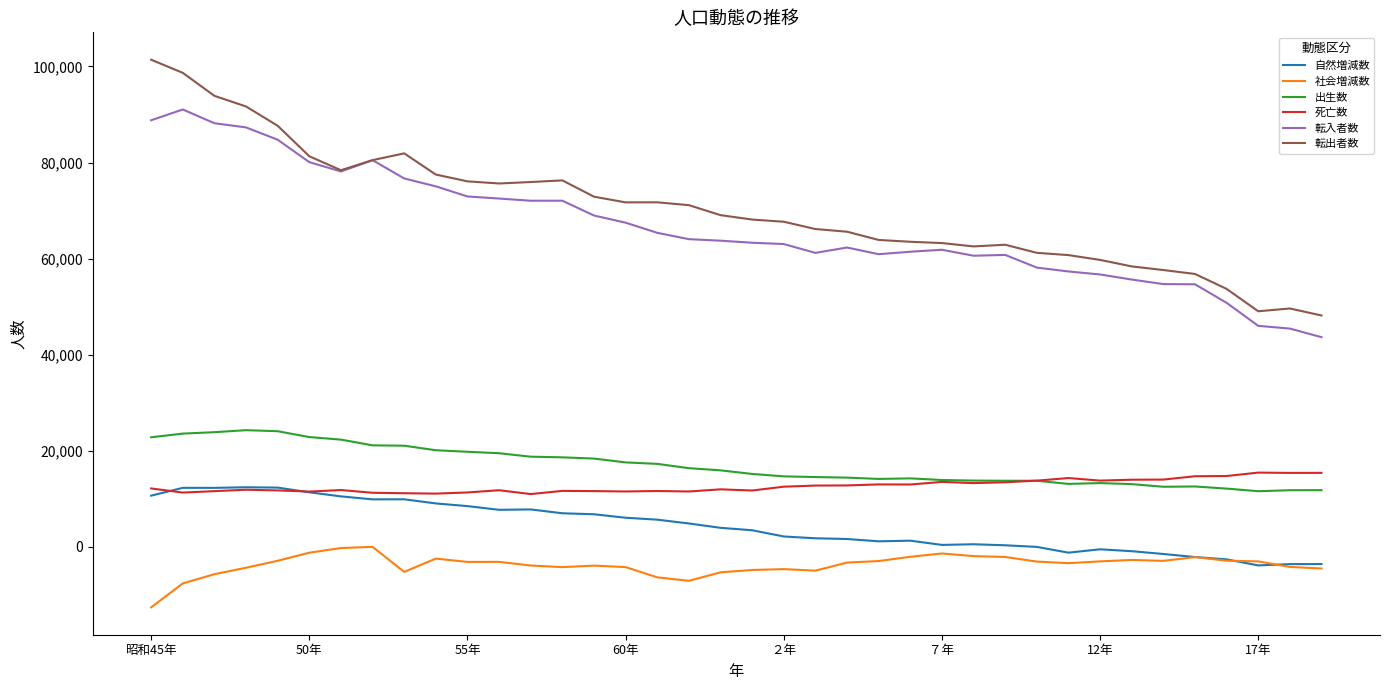

True or false: 出生数 and 社会増減数 cross at least once.

False